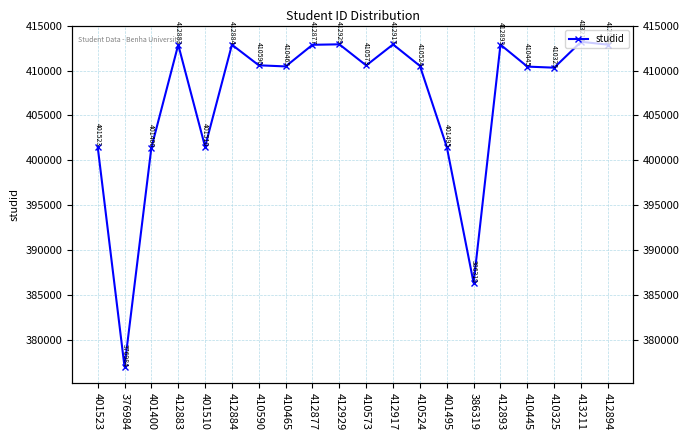

How many interior local peaks (higher than both neighbors) does the data have?

6